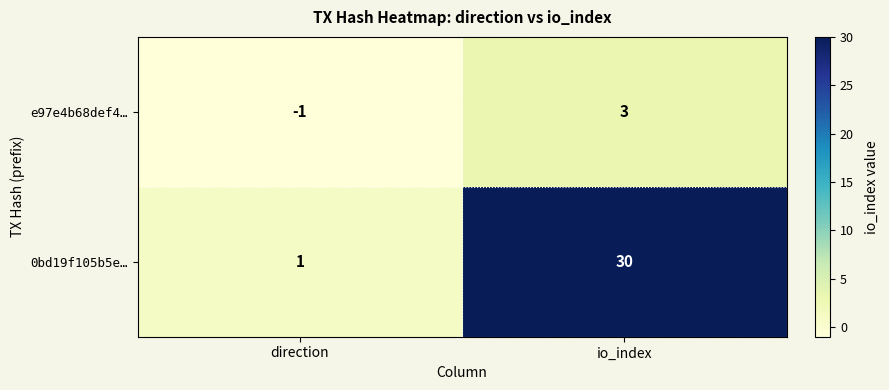

Between direction and io_index, which series saw the biggest shift?

0bd19f105b5e…